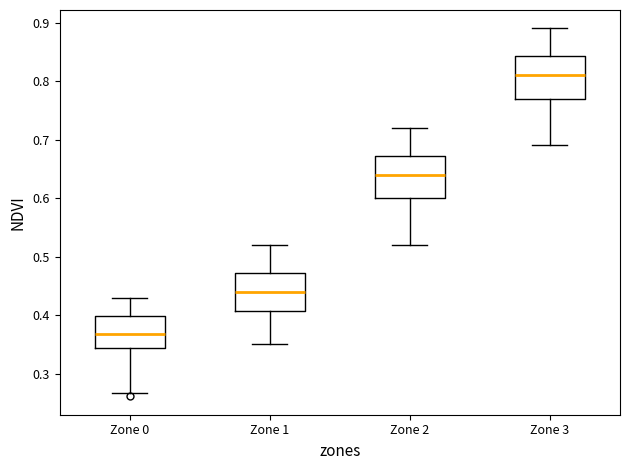

Reading left to right, transcribe this box plot: for each box, give where its median line is, the range the box spans, and where its two whiskers end, as read against the y-axis. The values are not printed on the chart, so give them approximately, as read against the axis.

Zone 0: median 0.37, box 0.34 to 0.40, whiskers 0.27 to 0.43
Zone 1: median 0.44, box 0.41 to 0.47, whiskers 0.35 to 0.52
Zone 2: median 0.64, box 0.60 to 0.67, whiskers 0.52 to 0.72
Zone 3: median 0.81, box 0.77 to 0.84, whiskers 0.69 to 0.89